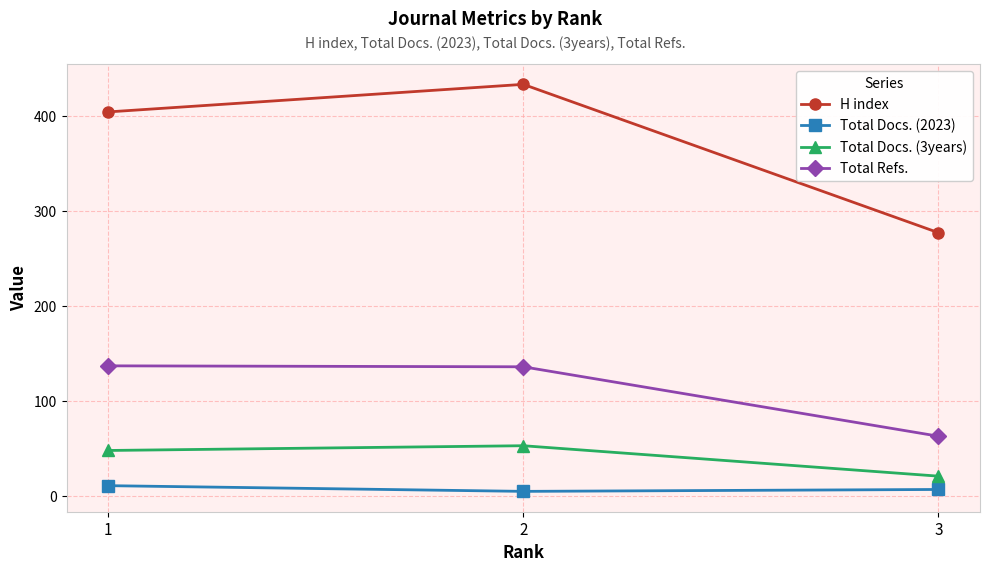

The H index series shows 433 at 2. True or false?

True